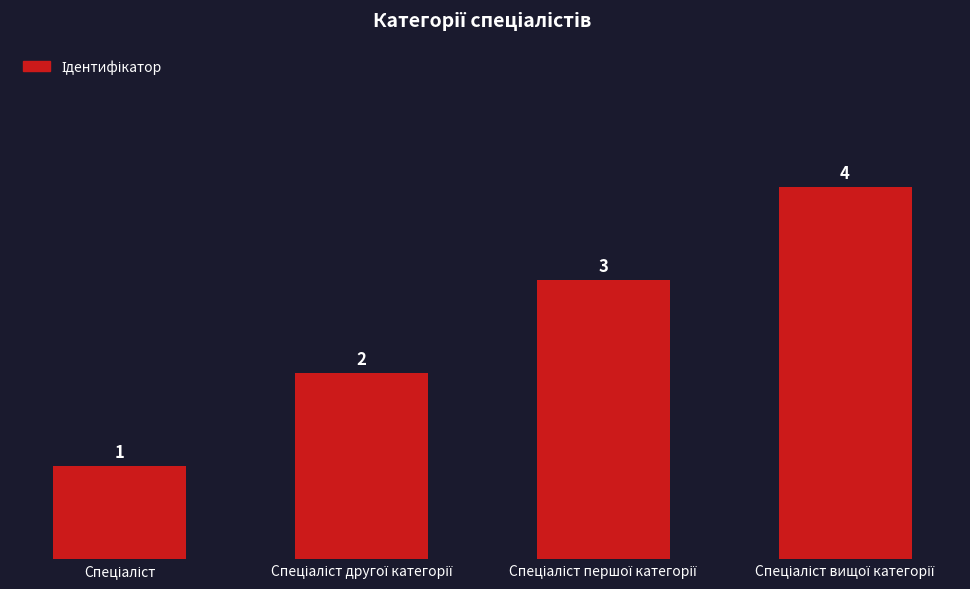

What is the value of the 2nd bar from the left?

2